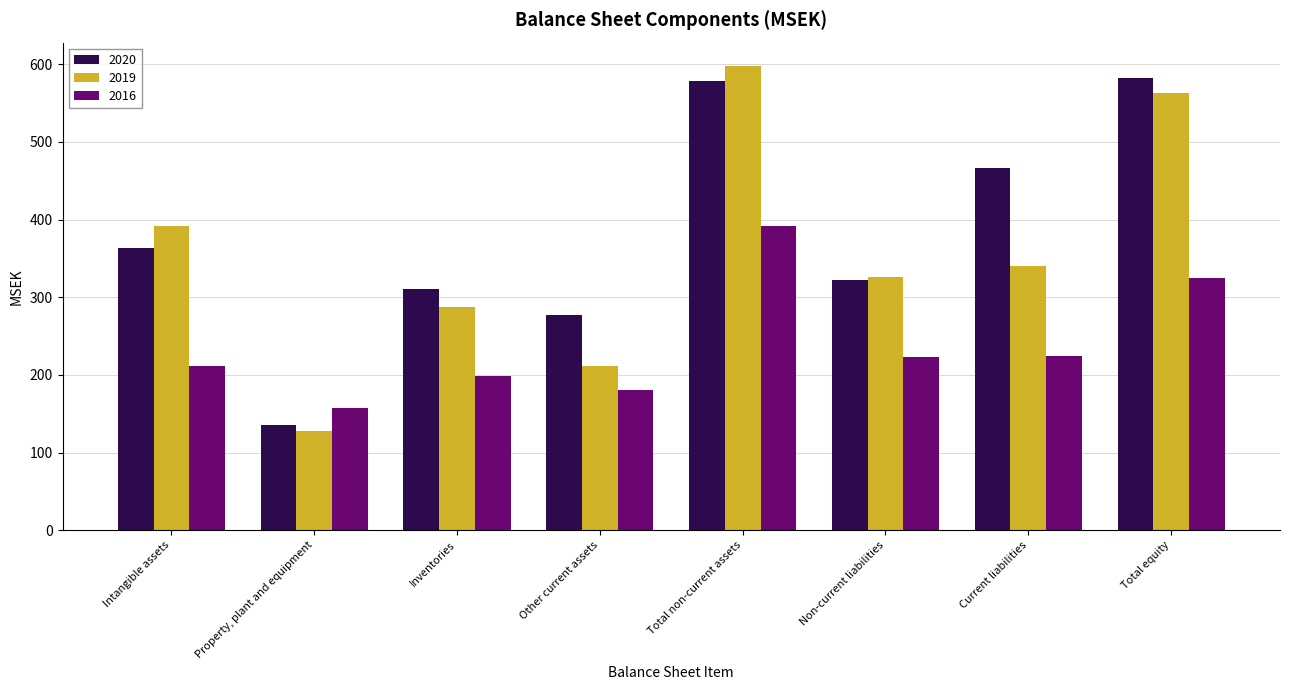

What is the difference between the 2020 values at Total equity and Intangible assets?

217.9